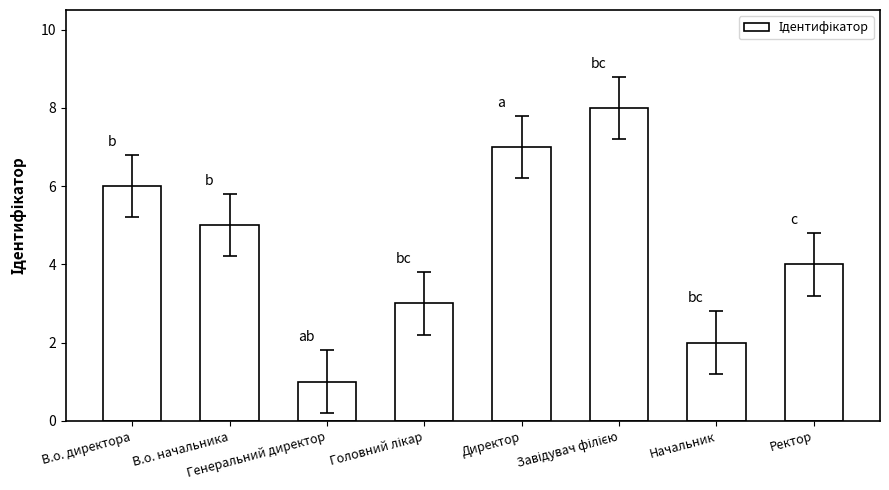

What is the greatest value displayed?

8